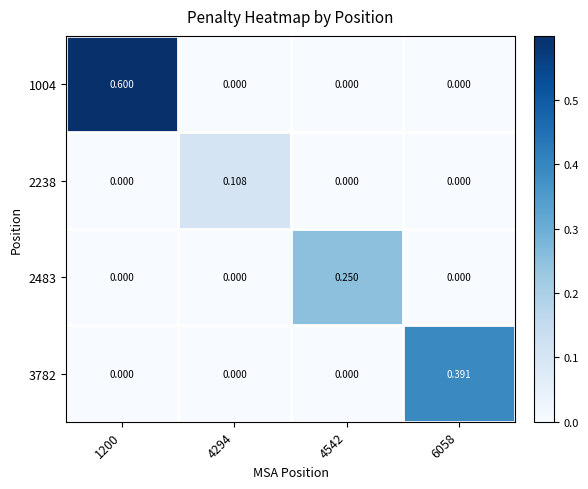

How many positive values does the 2238 series have?

1